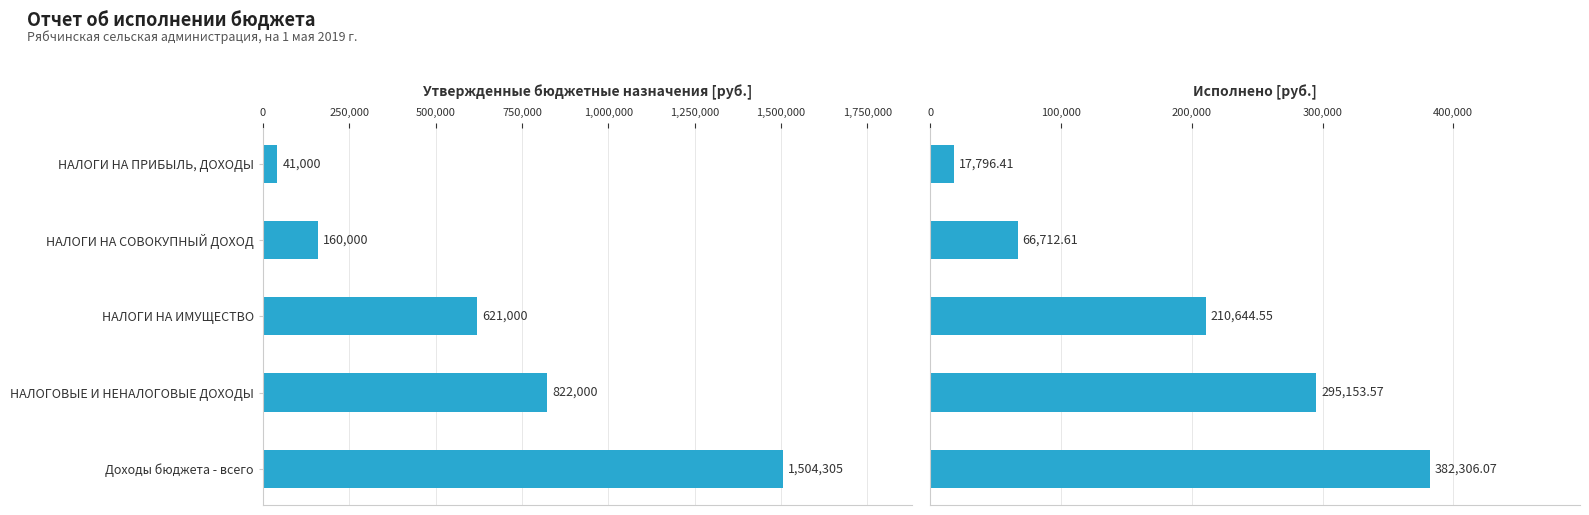

What is the difference between the highest and lowest values at НАЛОГИ НА ПРИБЫЛЬ, ДОХОДЫ?

23203.6